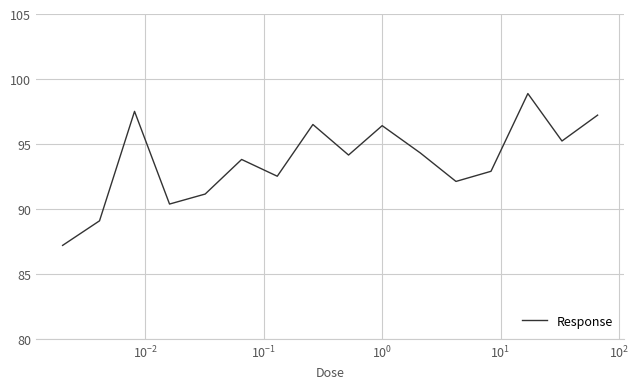

What is the greatest value displayed?

98.9